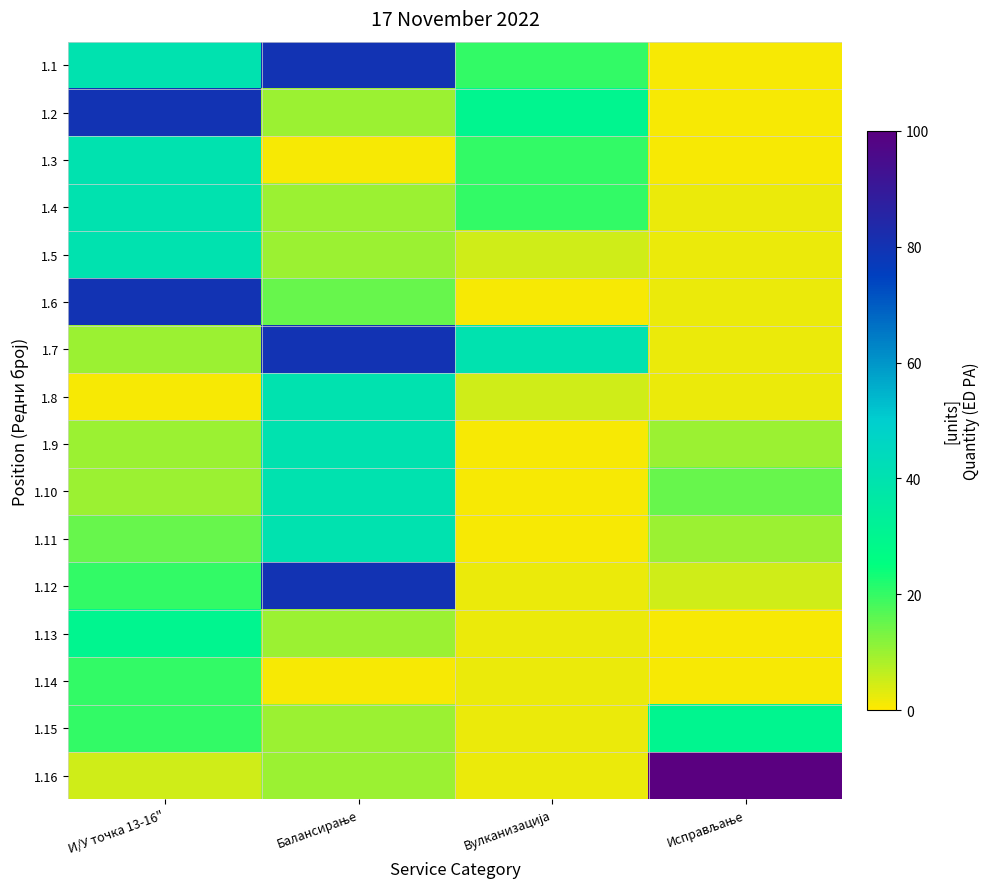

What is the minimum value shown in the chart?

1